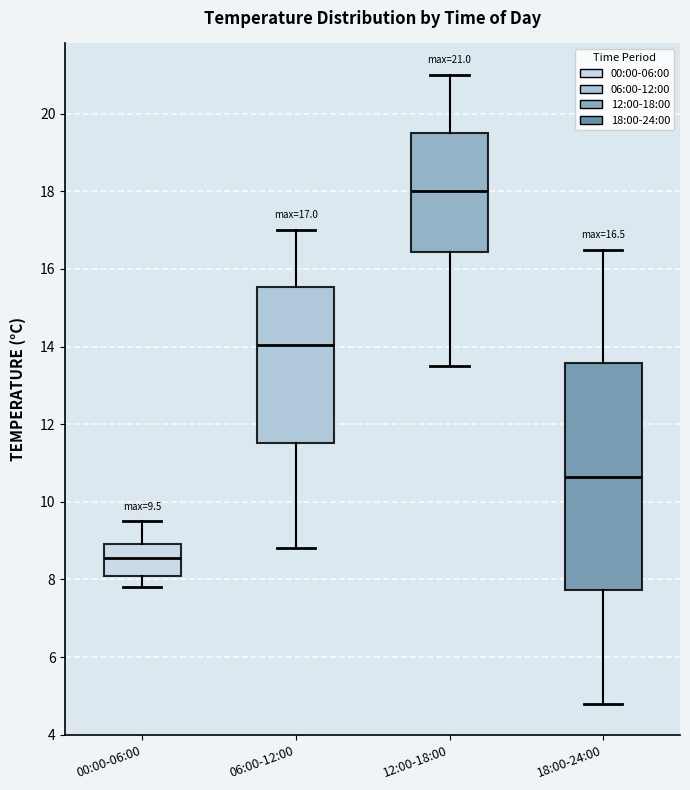

Which box has the highest median line?

12:00-18:00